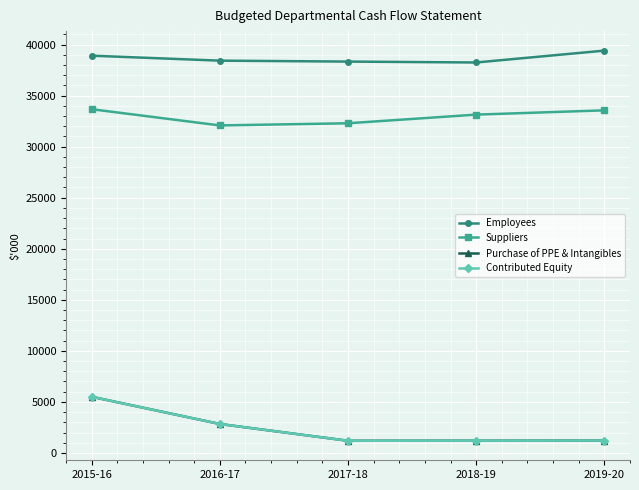

Does the chart have visible grid lines?

Yes